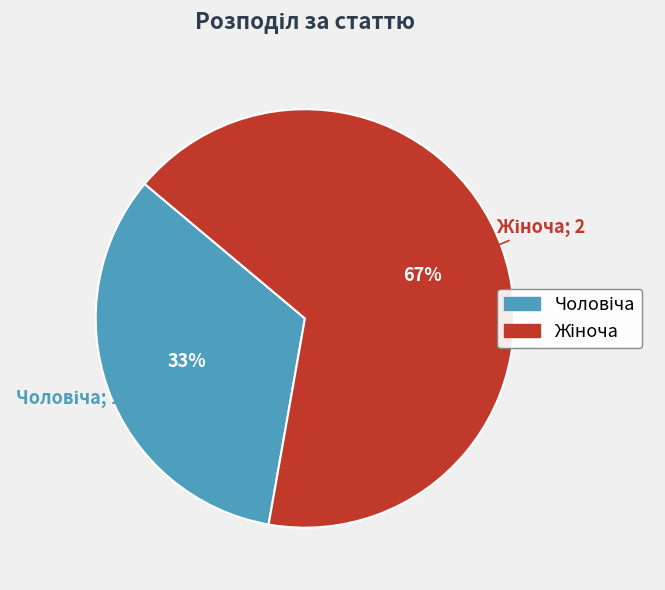

To the nearest percent, what is the average slice percentage?

50%